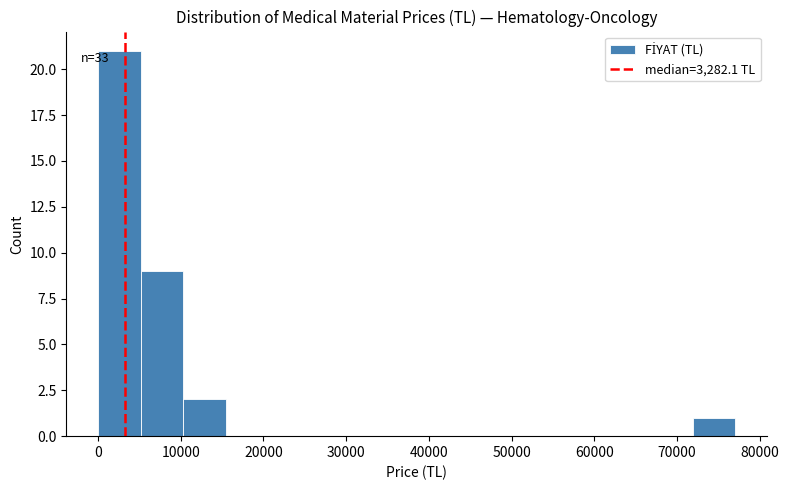

Which range on the x-axis has the tallest bar?

0 to 5000